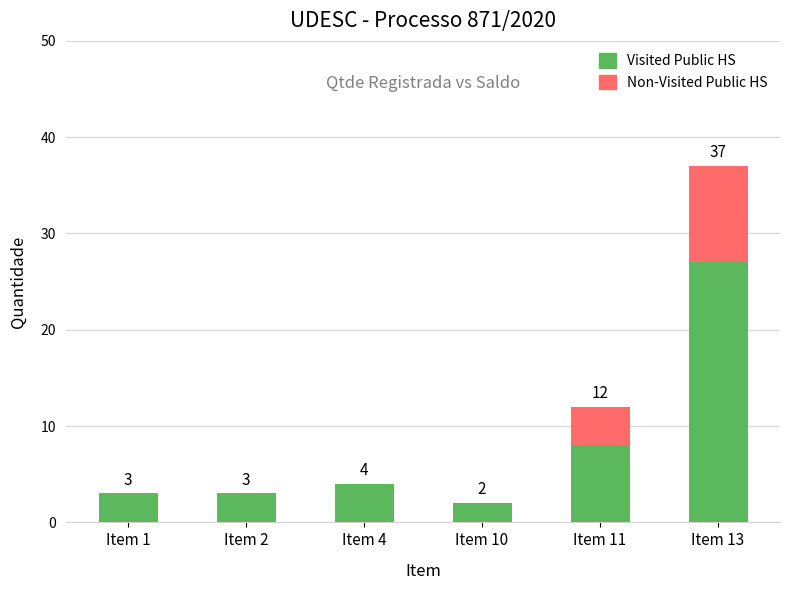

At which category is the sum across all series the highest?

Item 13